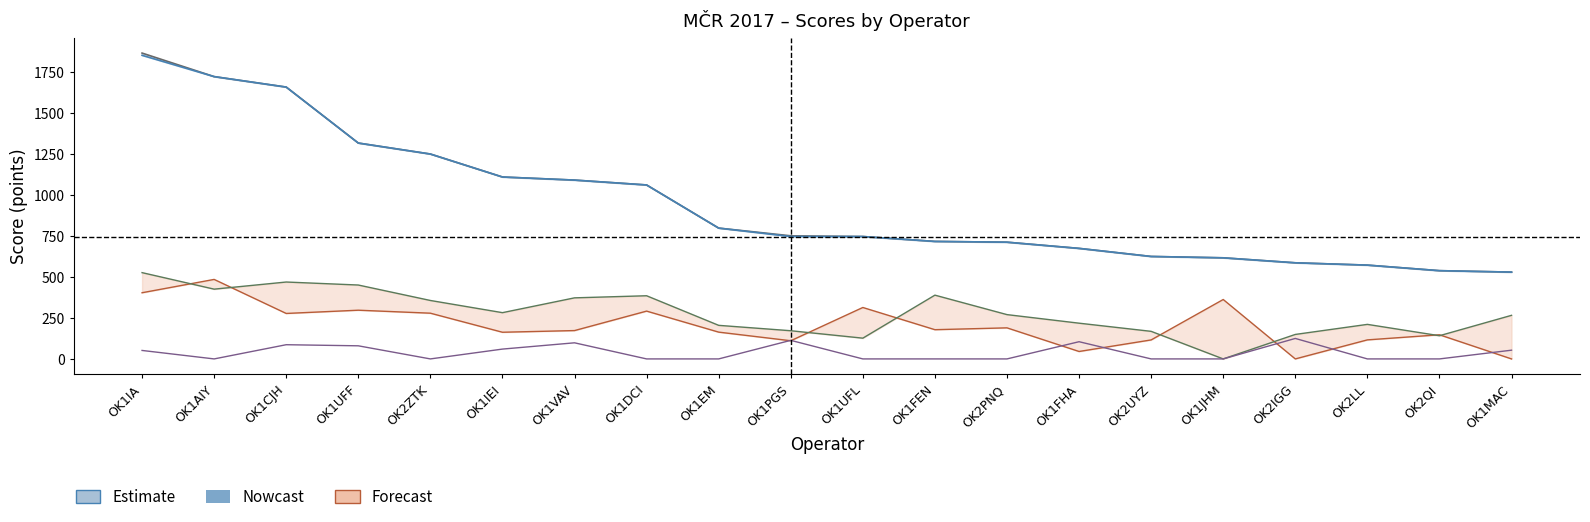

What is the difference between the second highest and minimum values in the MW series?

403.9